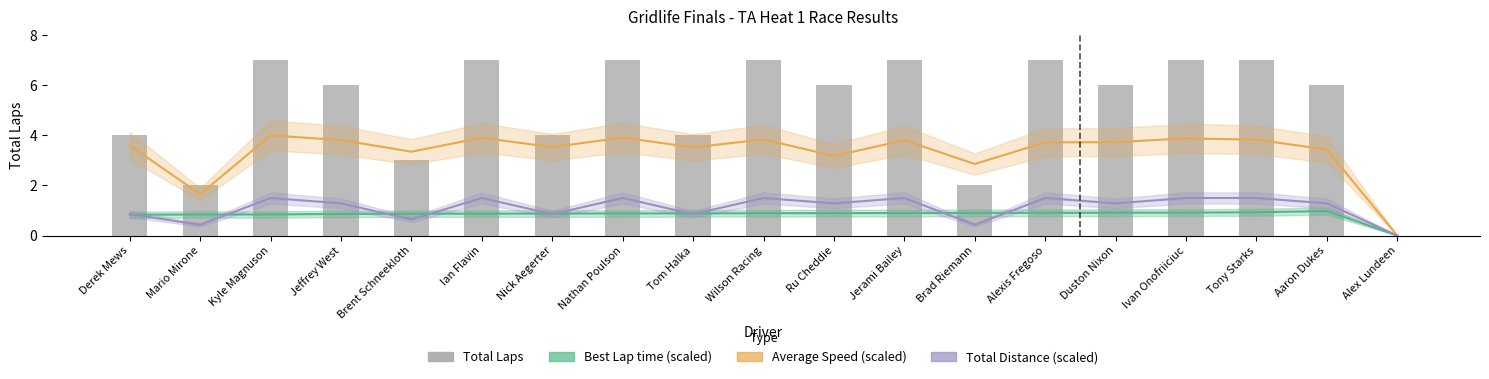

Where does the Total Laps series first go above 6?

Kyle Magnuson